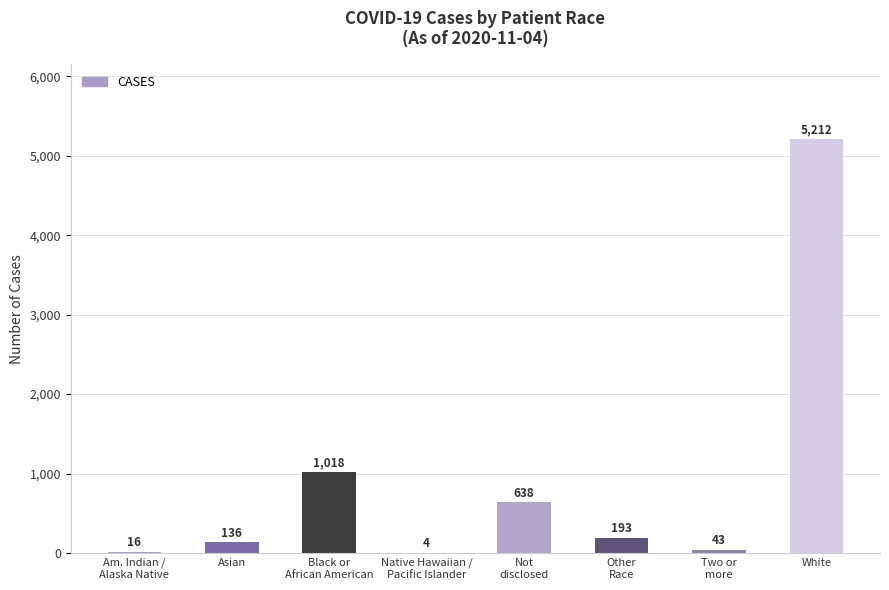

Between Am. Indian /
Alaska Native and Native Hawaiian /
Pacific Islander, which is larger?

Am. Indian /
Alaska Native